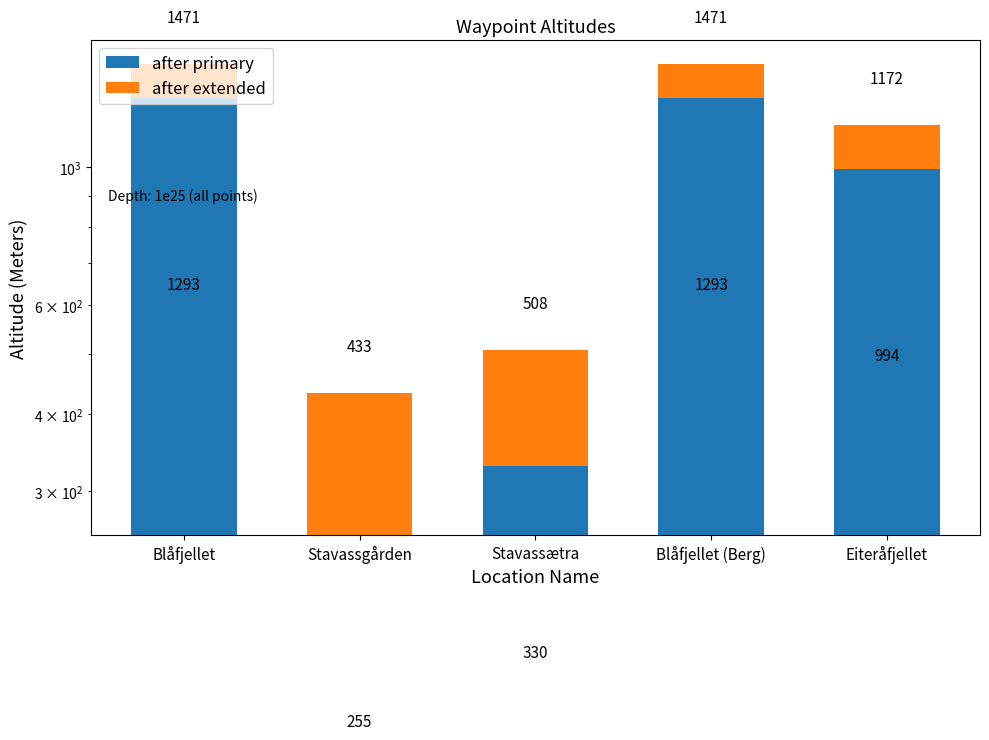

What is the label of the 3rd bar from the right?

Stavassætra